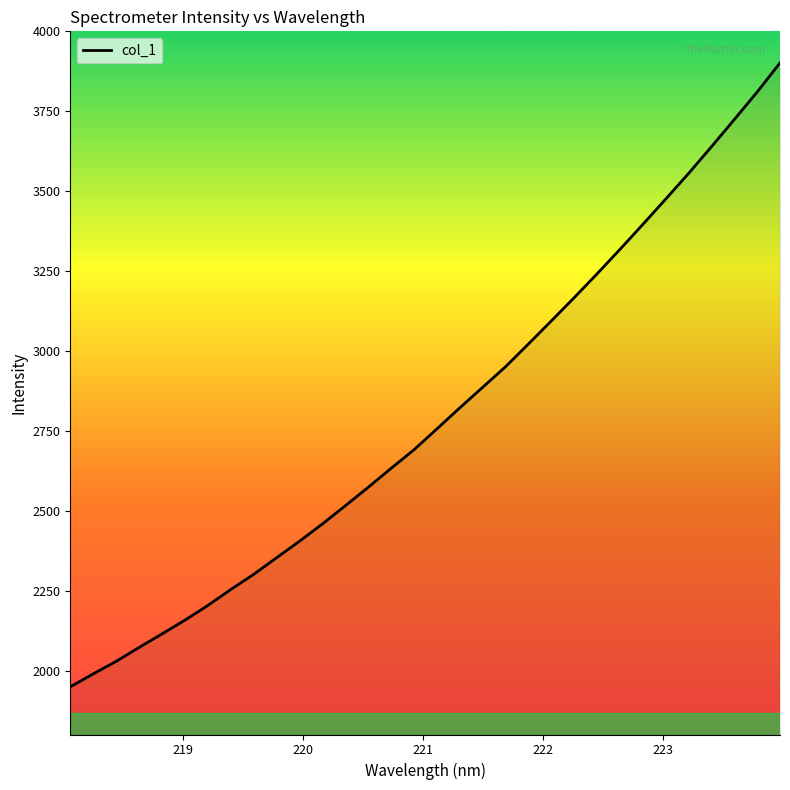

What is the minimum value shown in the chart?

1949.1